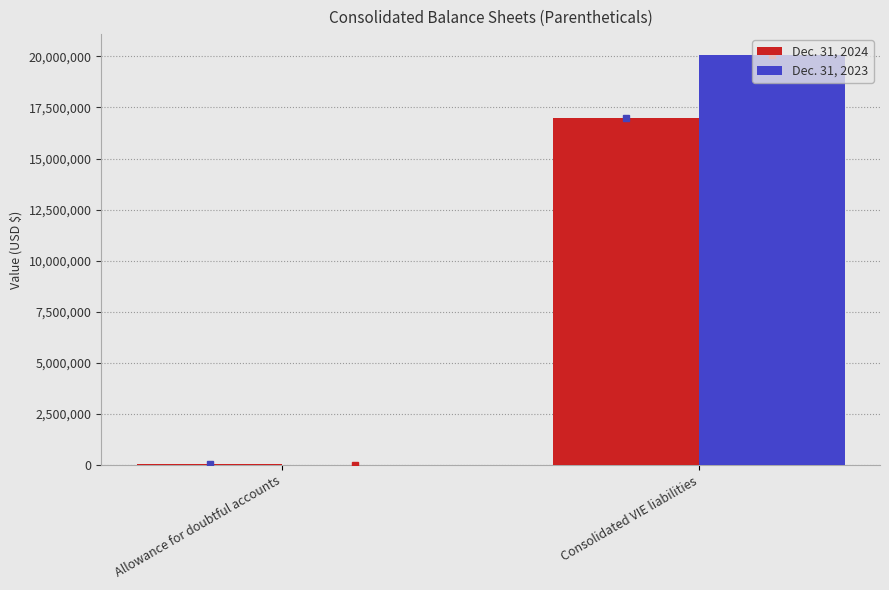

Which series changed the most between Allowance for doubtful accounts and Consolidated VIE liabilities?

Dec. 31, 2023